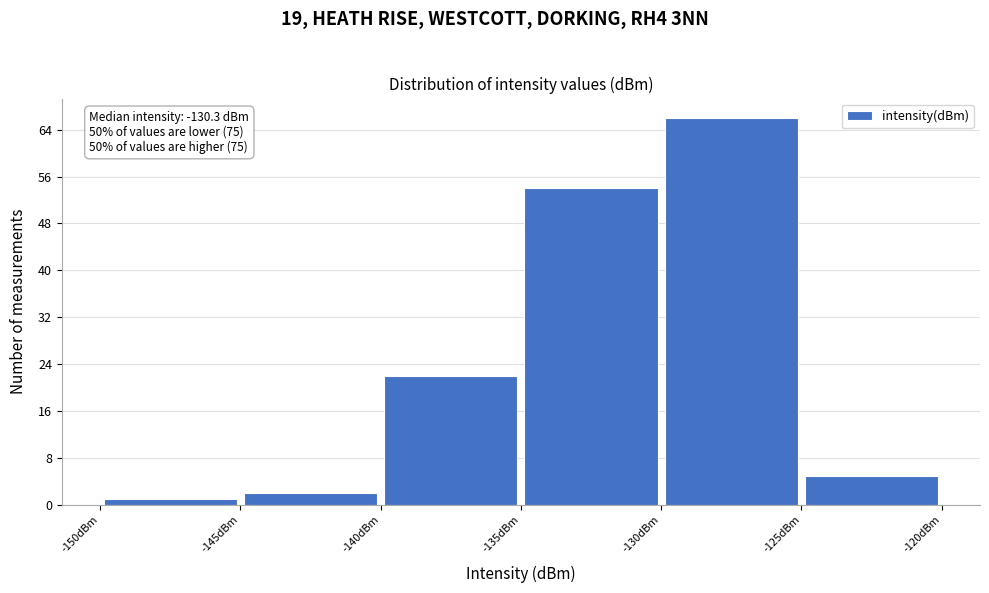

Over which range of the x-axis is the bar tallest?

-130 to -125